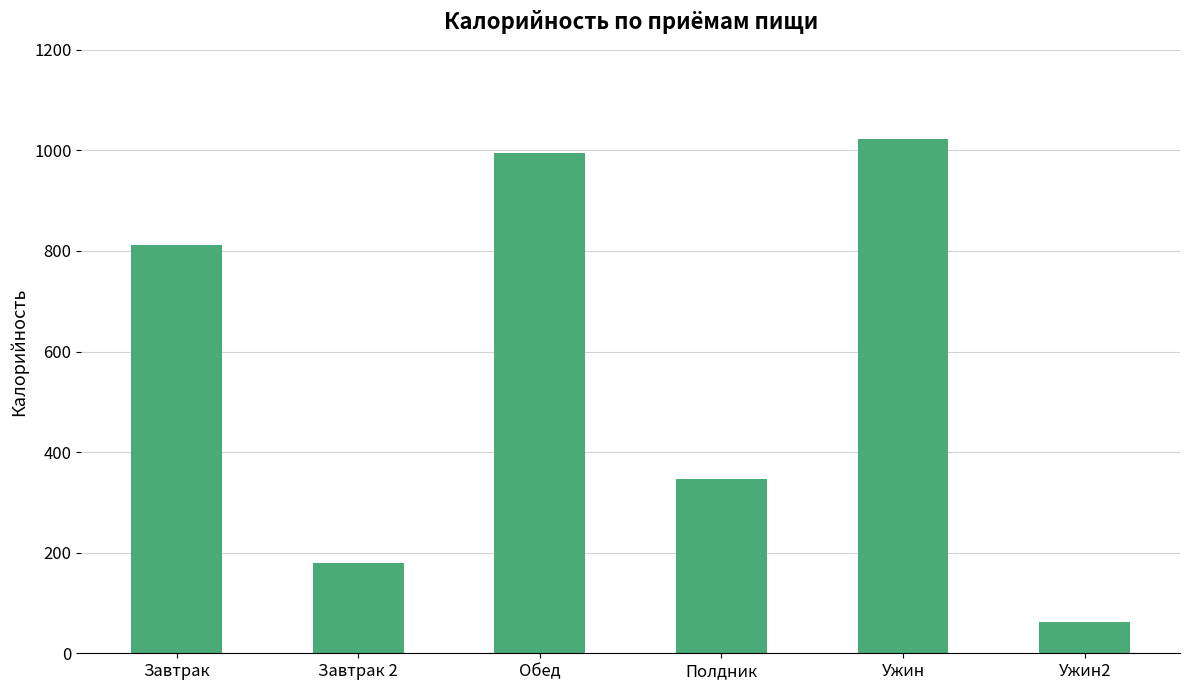

What is the label of the 3rd bar from the right?

Полдник